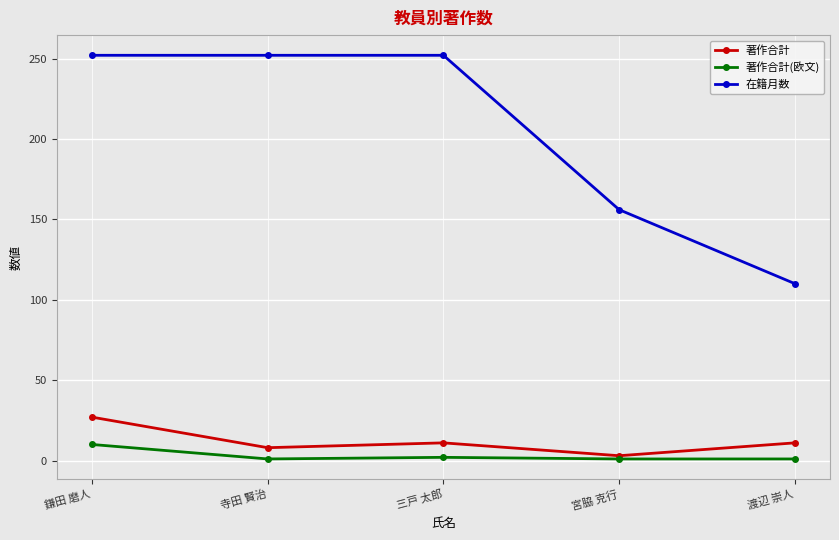

What is the approximate value of 著作合計 at 渡辺 崇人, to the nearest 10?

10